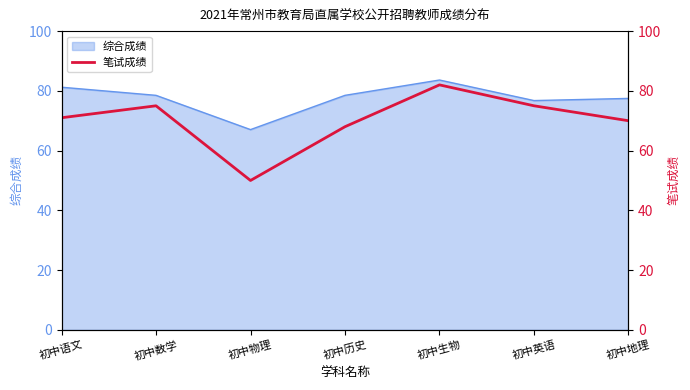

Reading left to right, extract all data points from this chart.

71	75	50	68	82	75	70